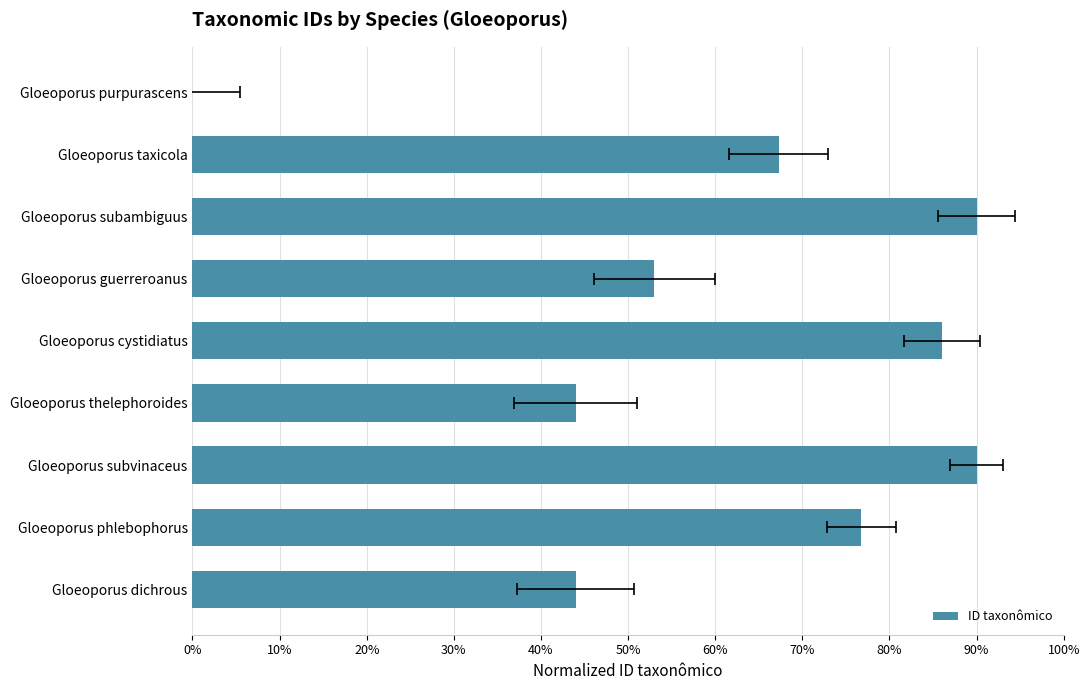

What is the average value?

61.2